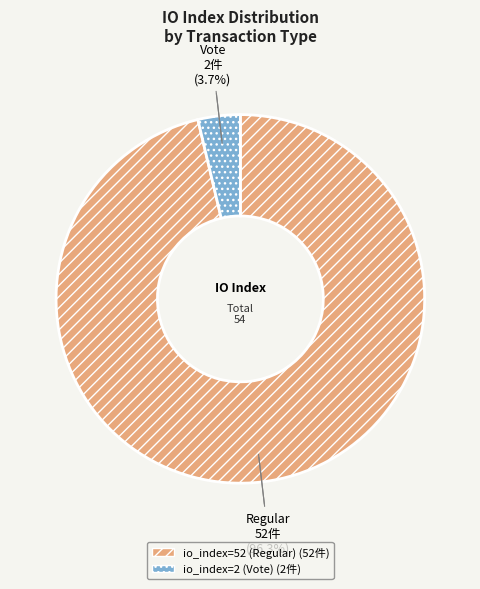

To the nearest percent, what is the difference between the io_index=2 (Vote) and io_index=52 (Regular) slice percentages?

93%